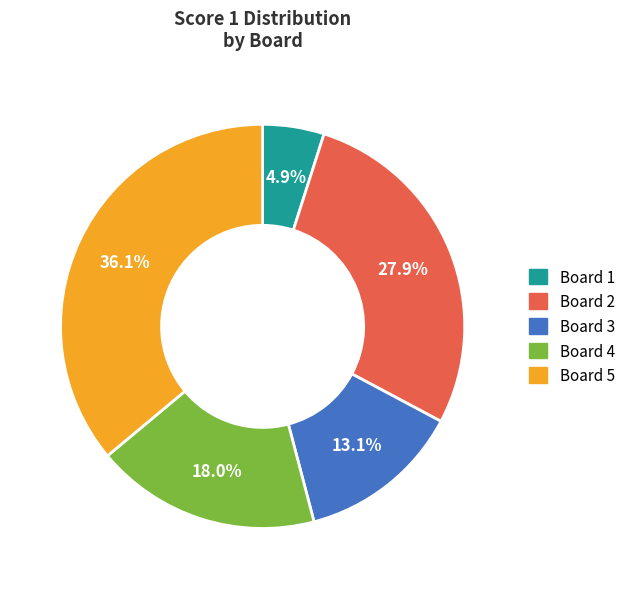

How many slices are in this pie chart?

5